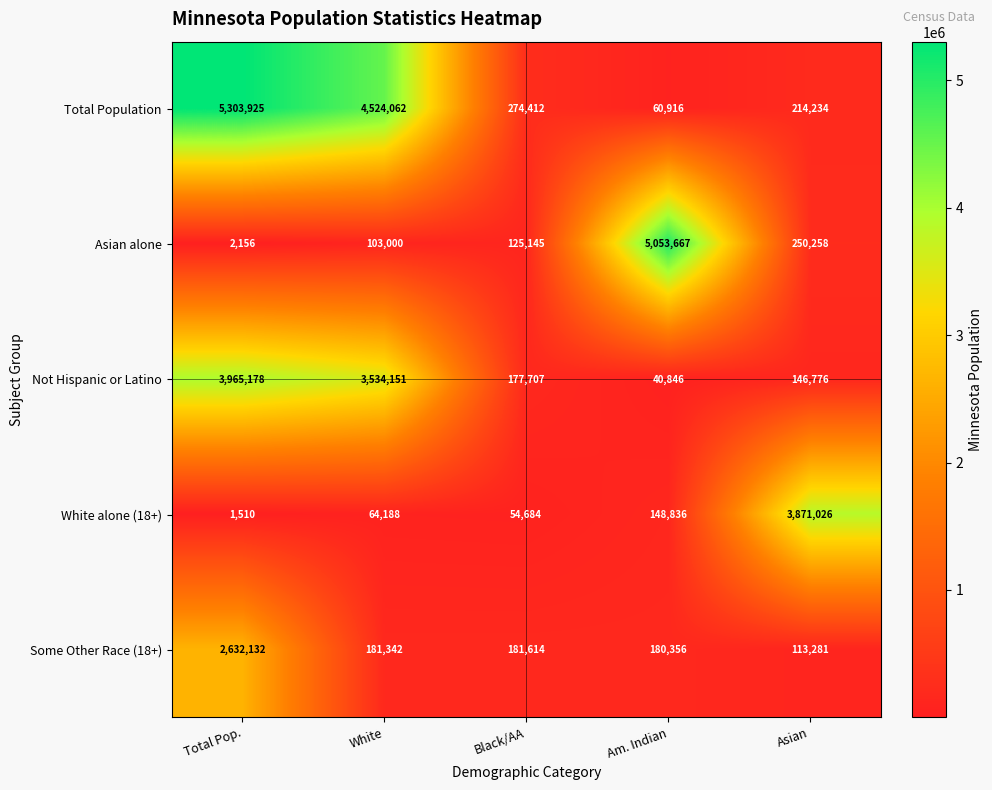

Which series has the largest total across all categories?

Total Population